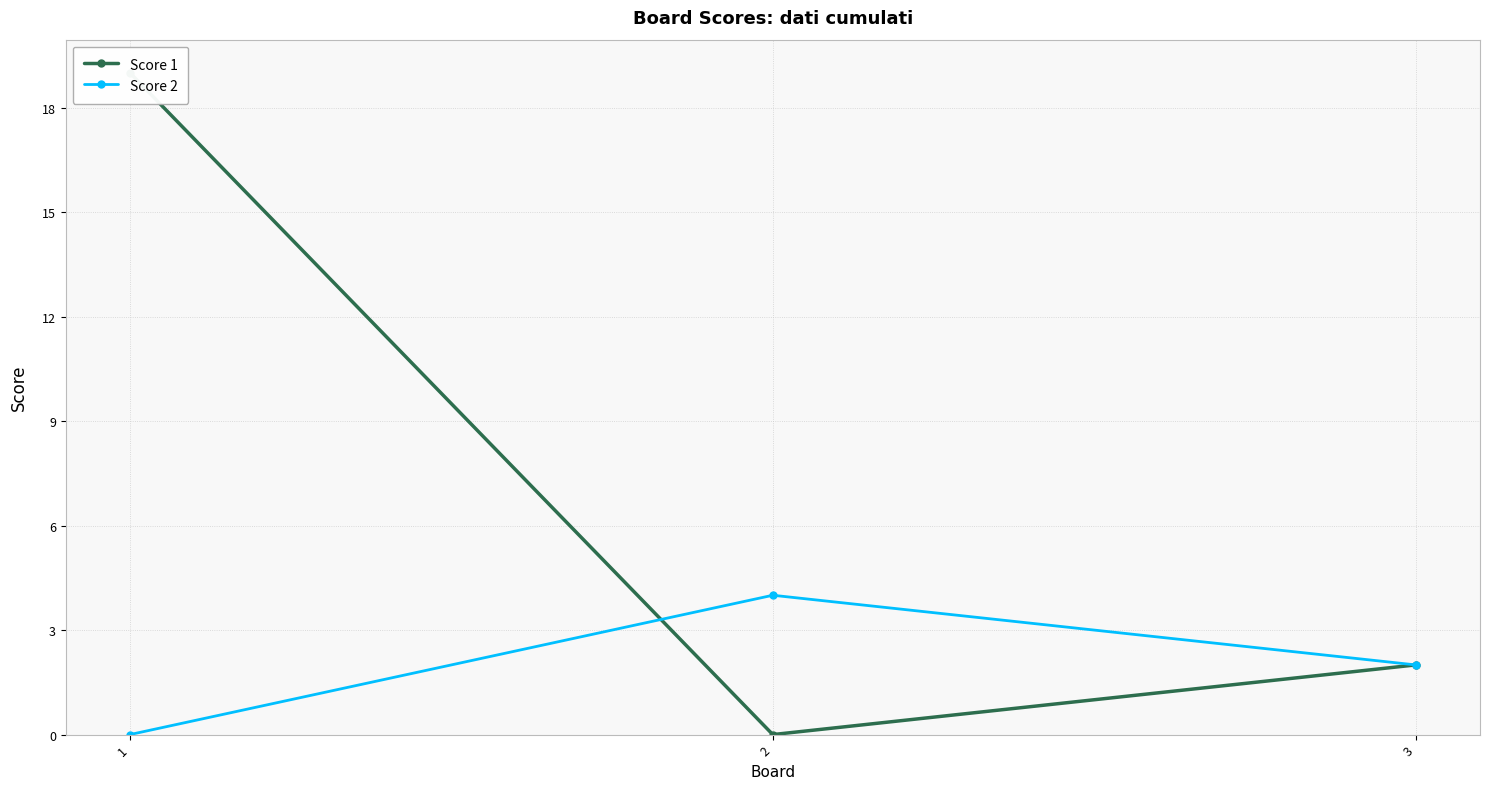

Rank the series at 1 from lowest to highest value.

Score 2, Score 1